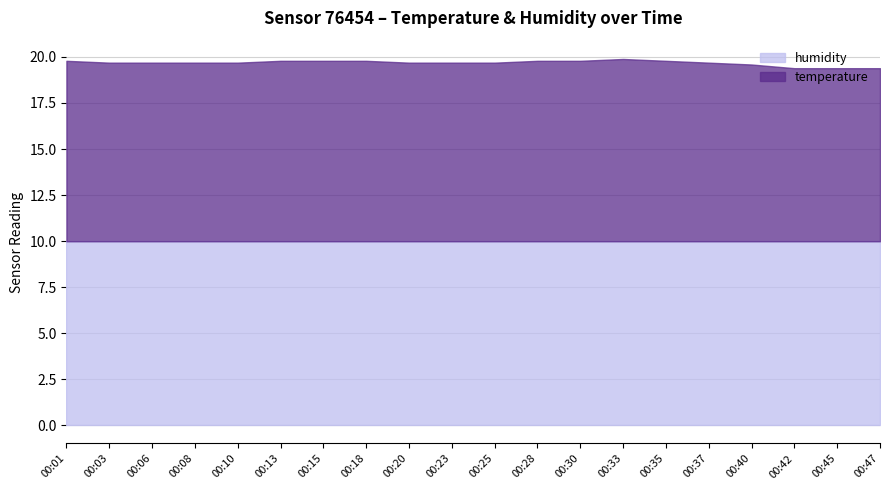

Rank the series at 00:45 from highest to lowest value.

humidity, temperature